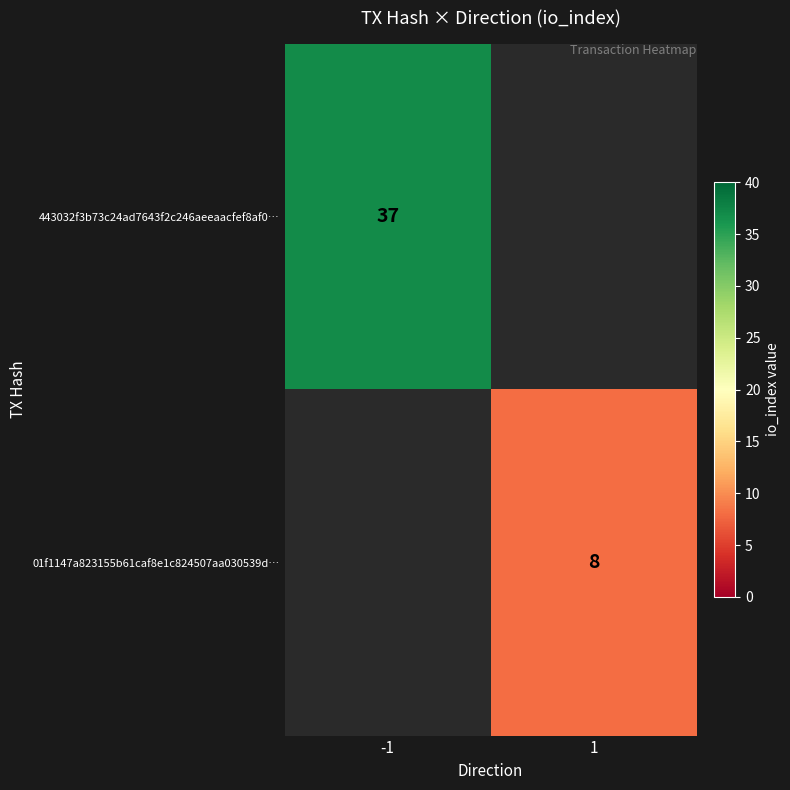

Is the value of 01f1147a823155b61caf8e1c824507aa030539d… at 1 greater than the value of 443032f3b73c24ad7643f2c246aeeaacfef8af0… at -1?

No